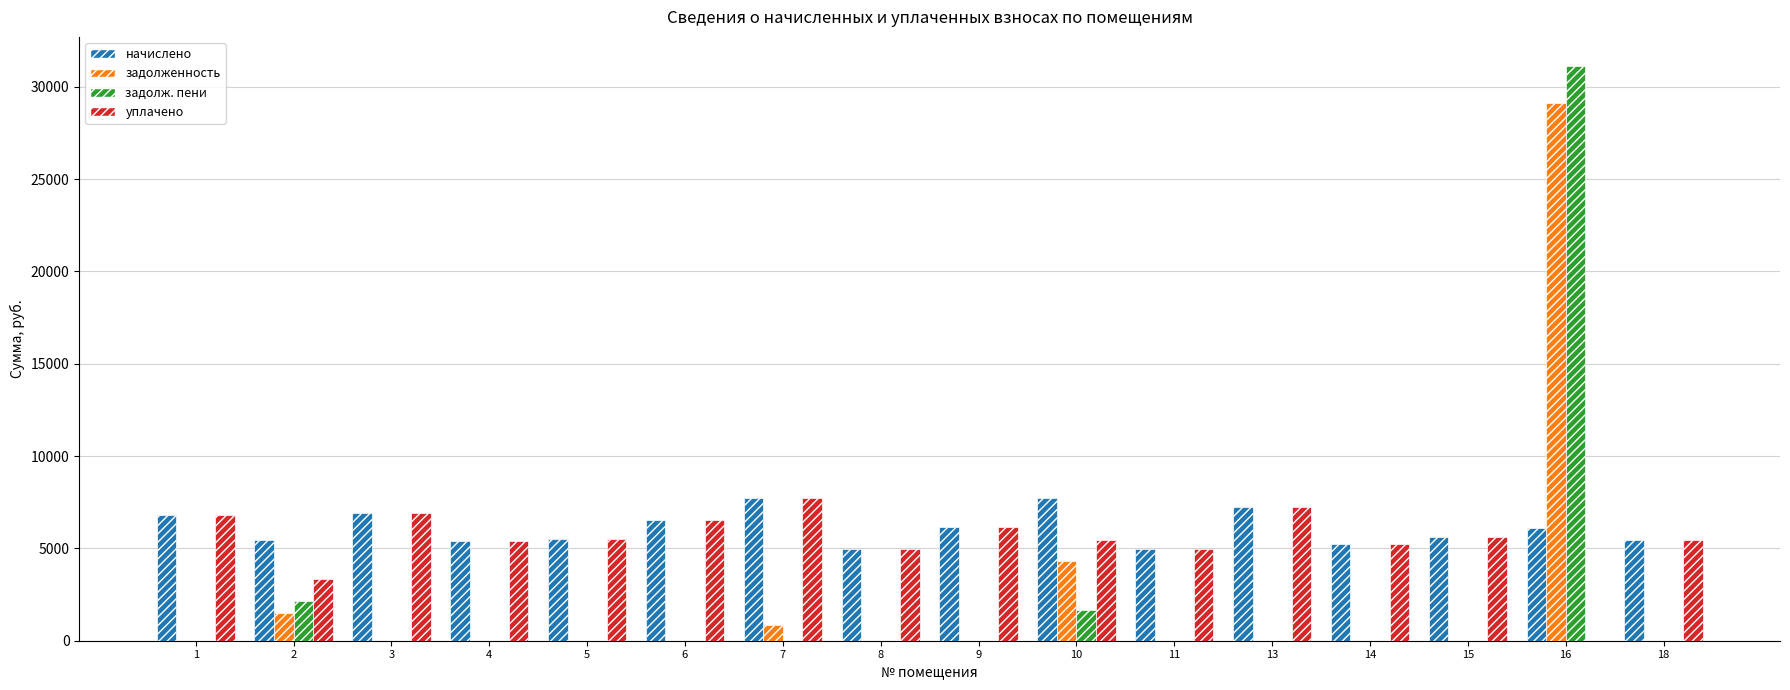

Count the number of data series in this chart.

4